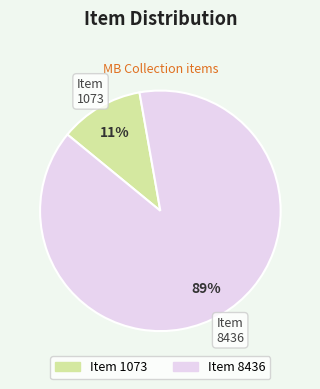

The Item 8436 slice represents 89% of the pie. True or false?

True